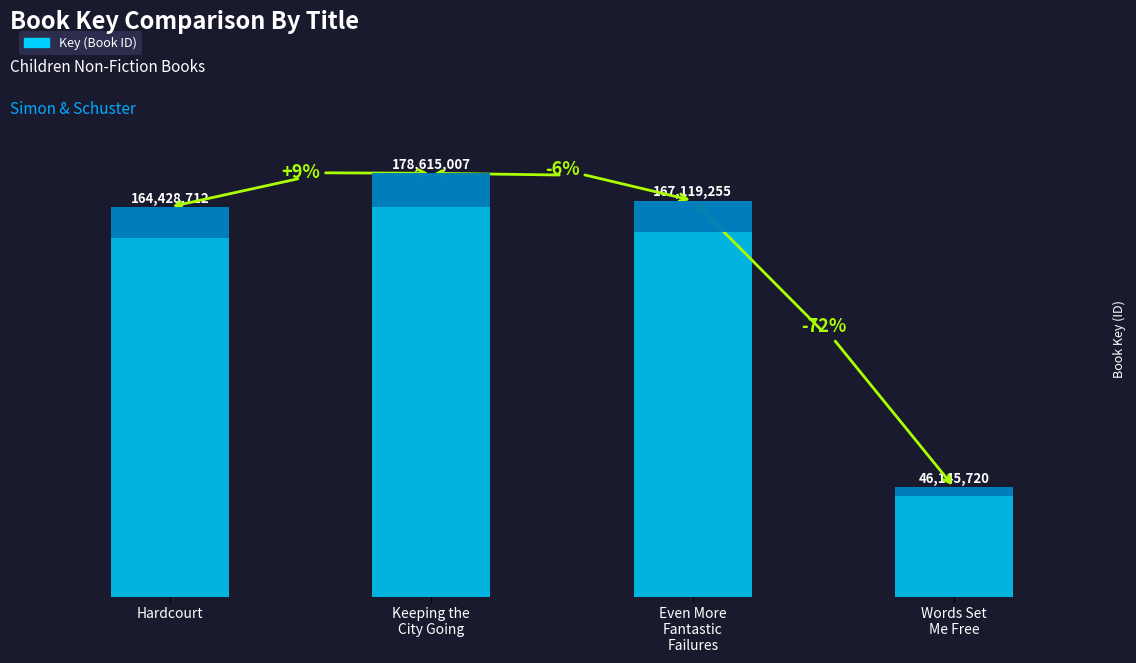

How many categories are shown in the chart?

4